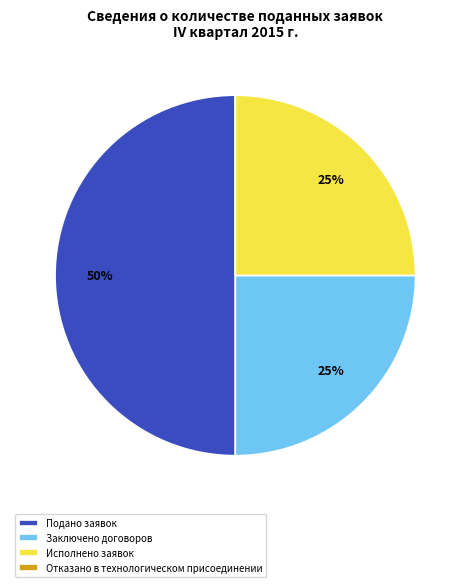

The Подано заявок slice represents 44% of the pie. True or false?

False